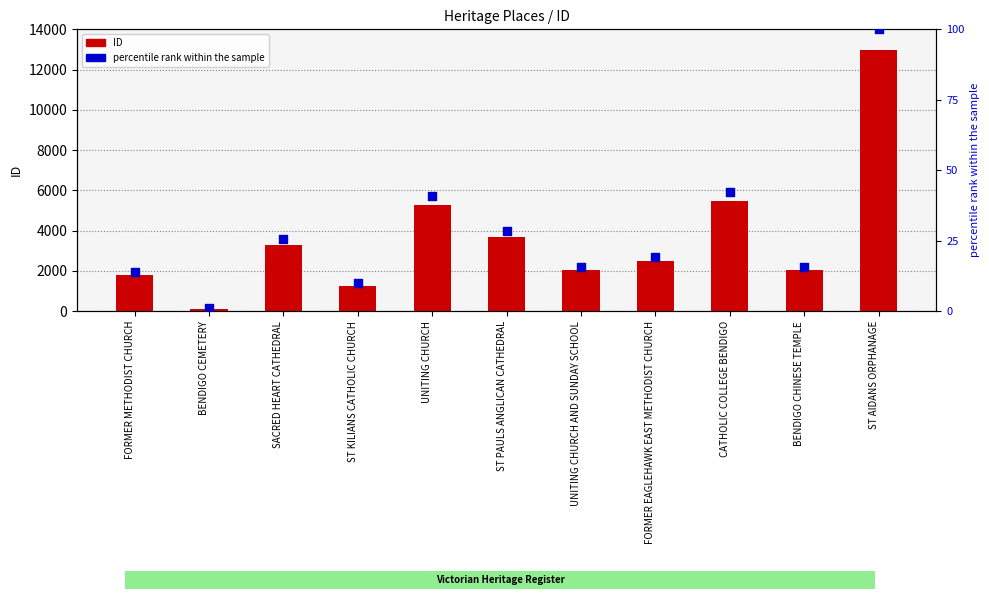

At how many categories does at least one series exceed 11052?

1